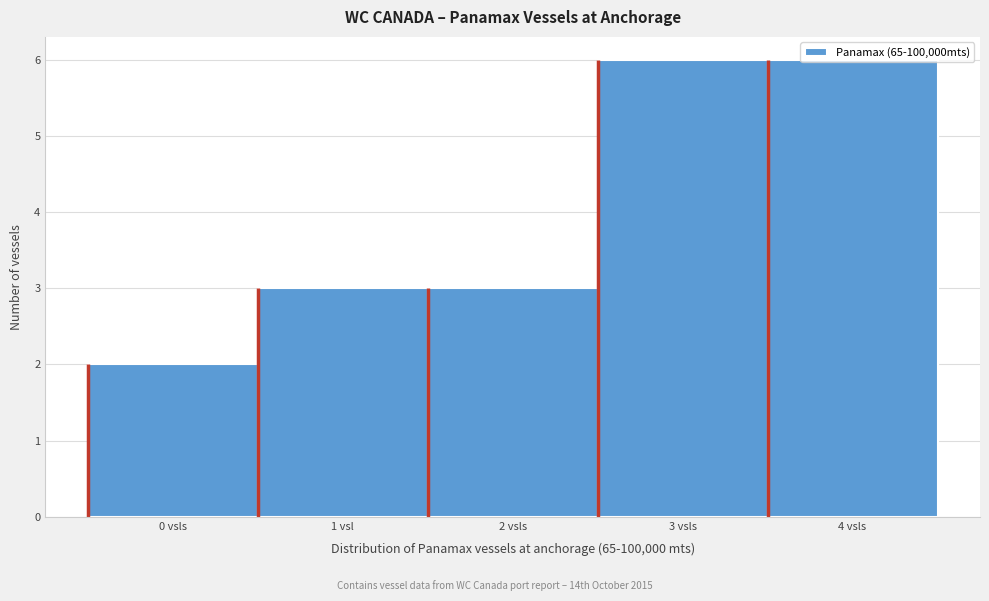

True or false: the data shows 1 at 0 vsls.

False